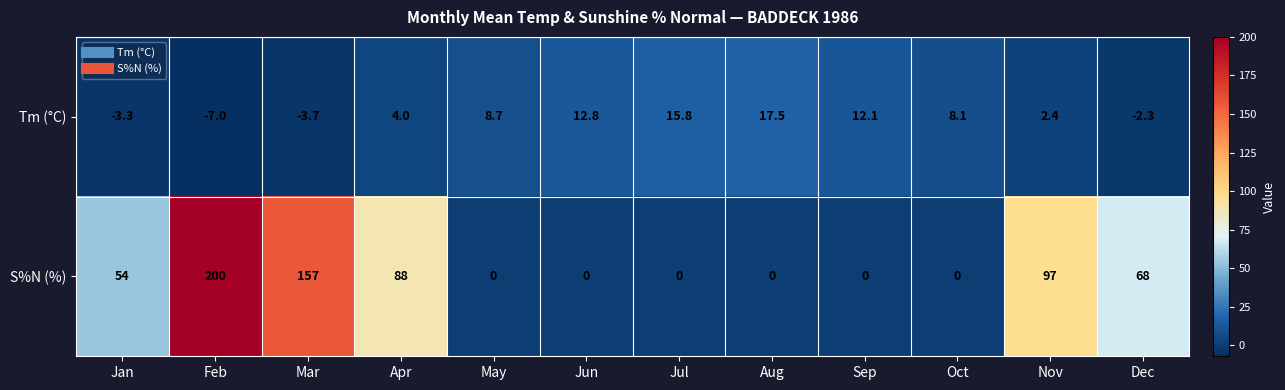

Which label corresponds to the largest value in the chart?

Feb